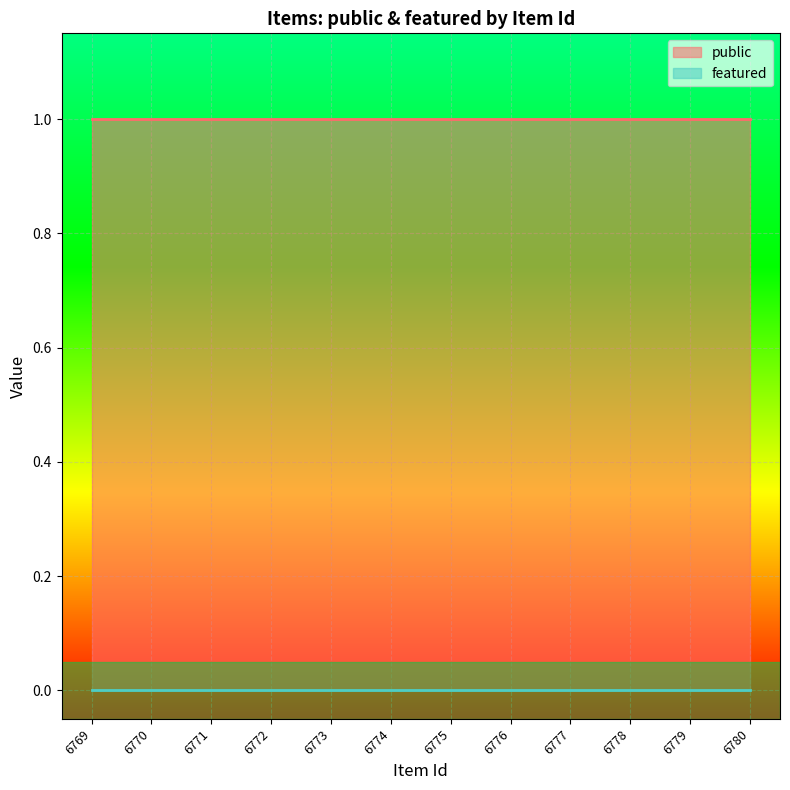

Rank the series by their maximum value, from lowest to highest.

featured, public